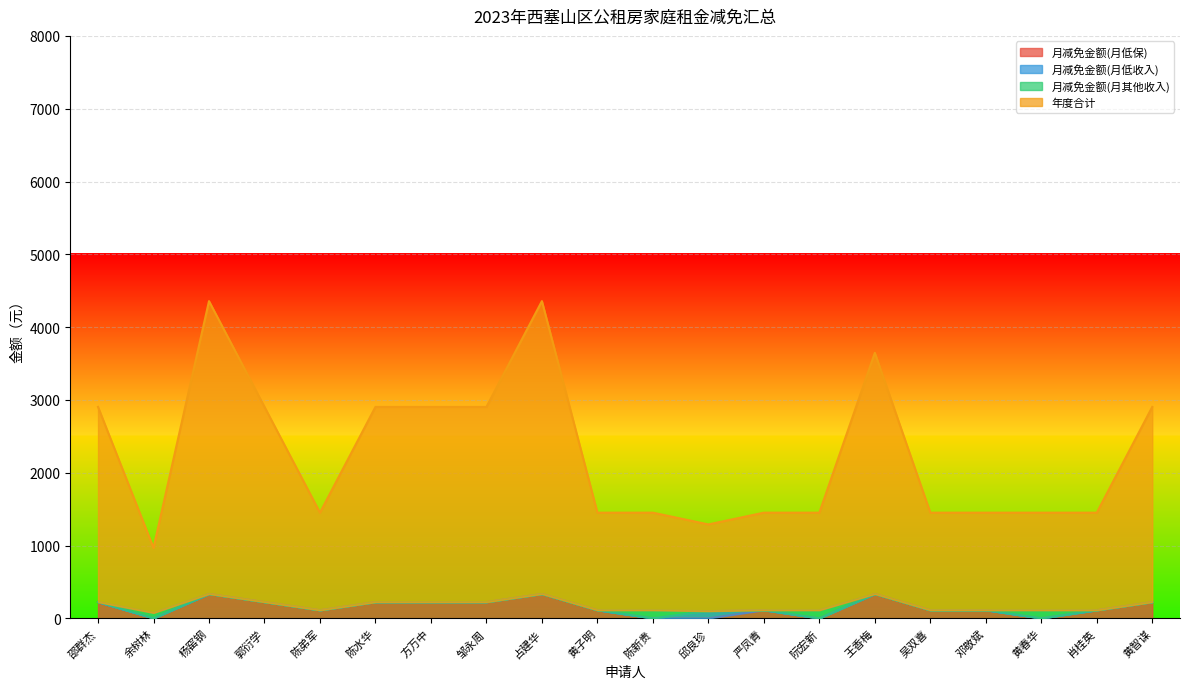

What is the difference between the highest and lowest values at 邹永周?

2681.0